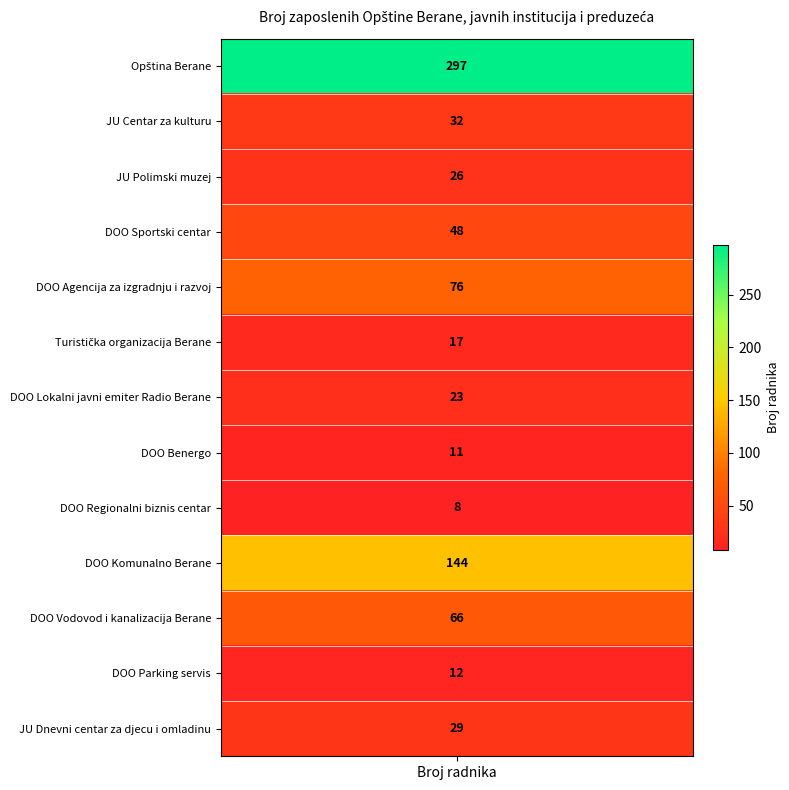

What is the average value?

61